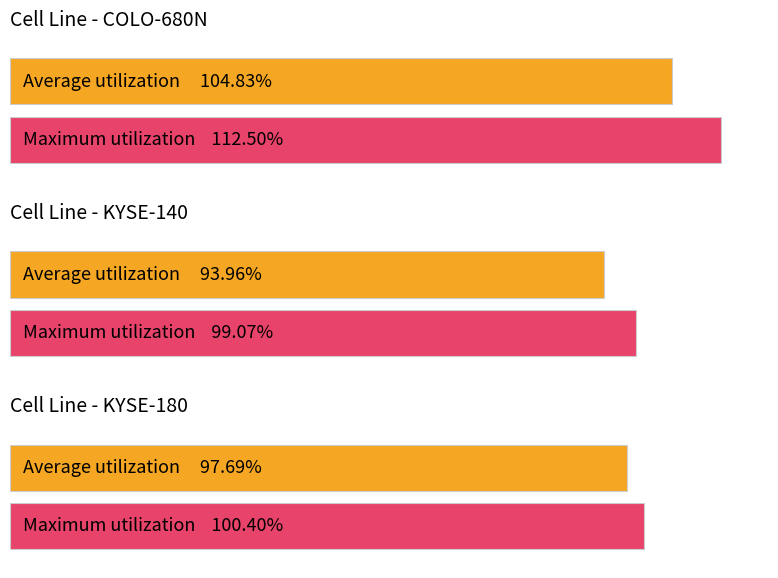

Reading left to right, extract all data points from this chart.

Average Response: COLO-680N=104.8	KYSE-140=94.0	KYSE-180=97.7
Max Response: COLO-680N=112.5	KYSE-140=99.1	KYSE-180=100.4